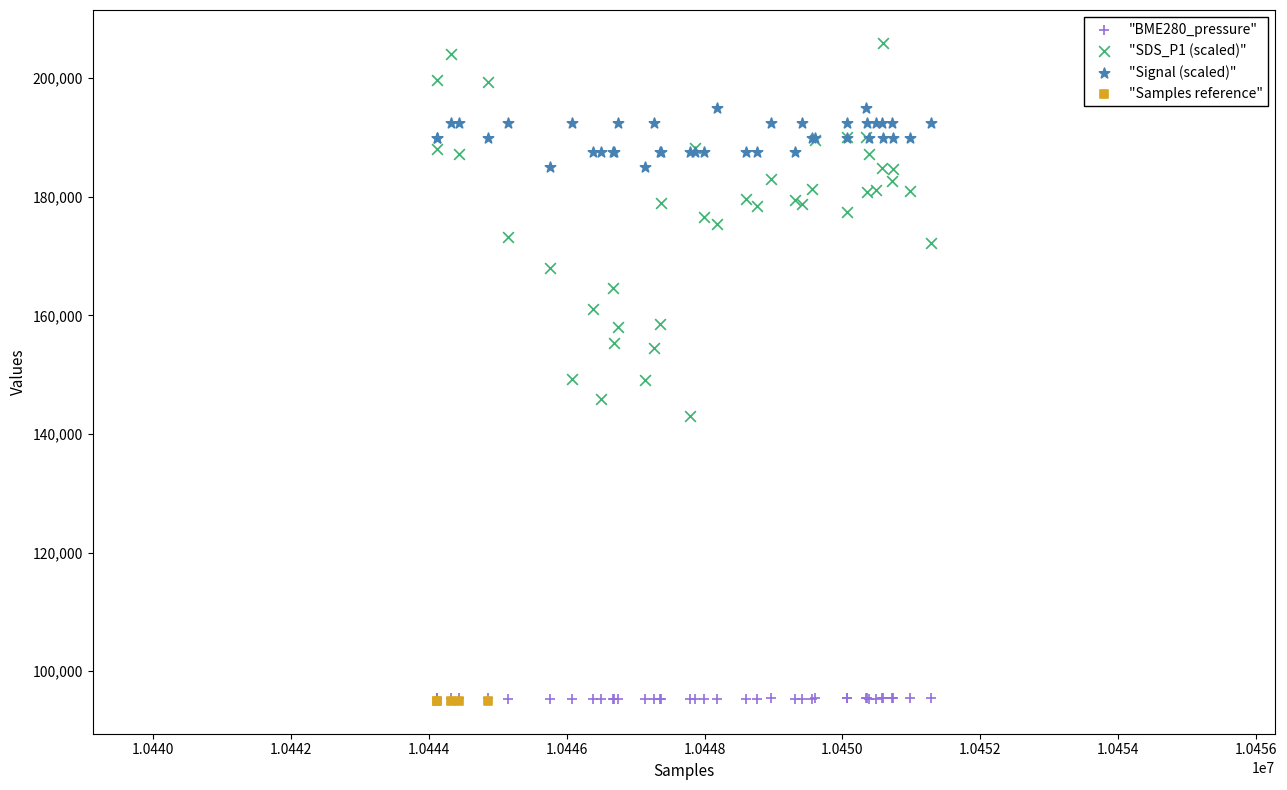

Which series reaches the maximum Y coordinate?

"SDS_P1 (scaled)"